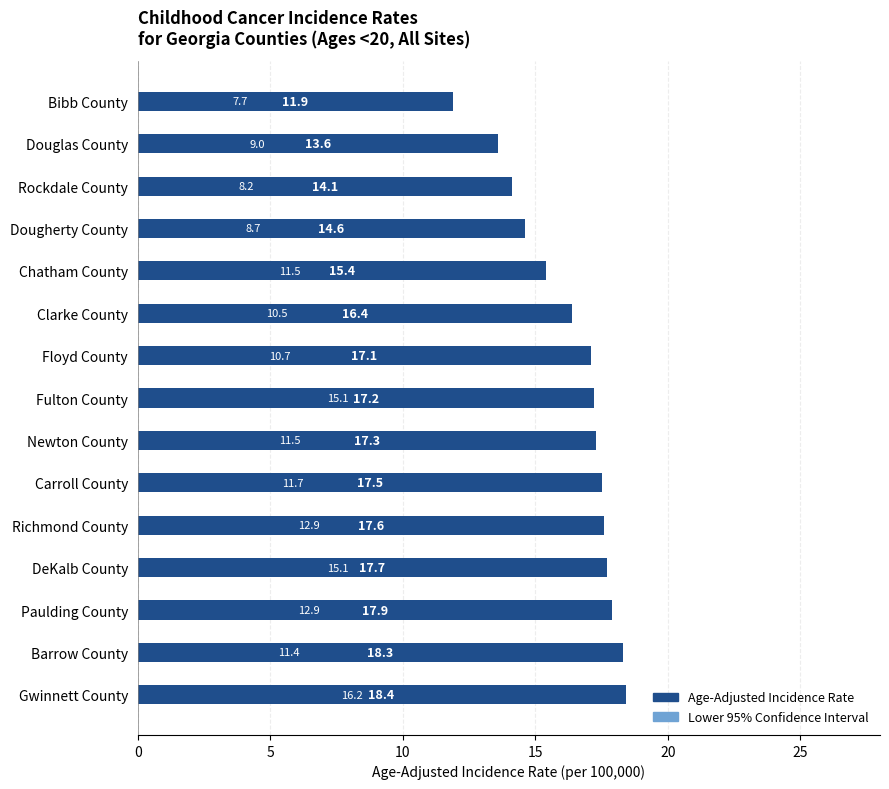

What is the value of the Age-Adjusted Incidence Rate bar at the 6th from the left?

16.4